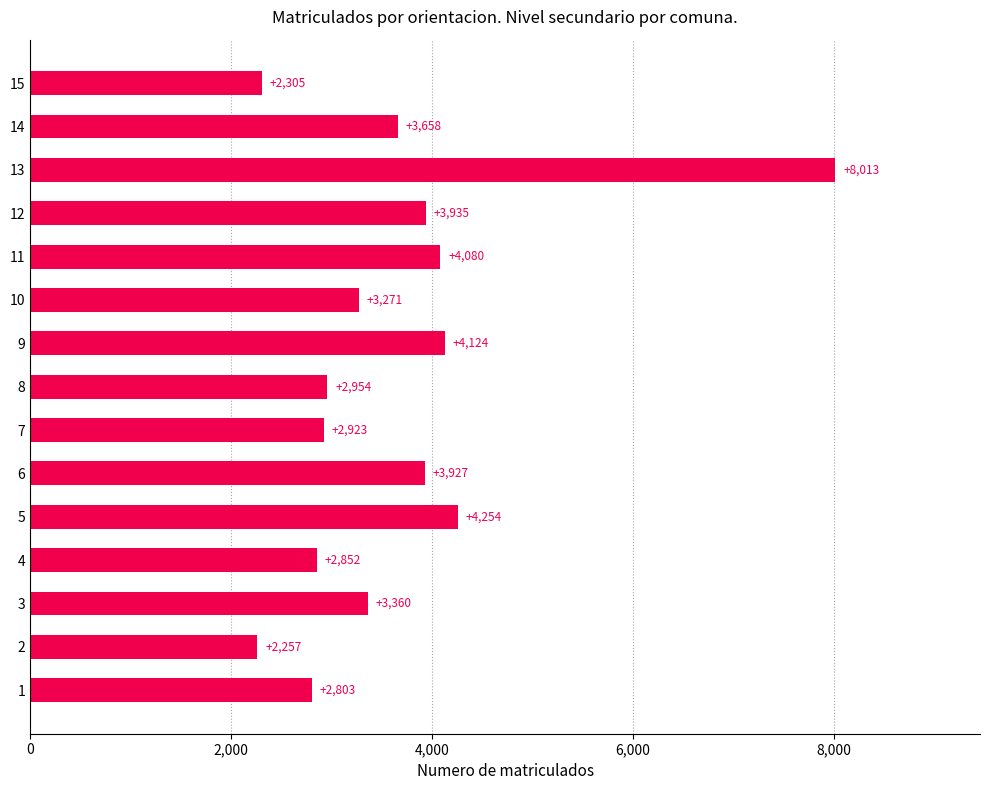

List the labels in order of value, largest first.

13, 5, 9, 11, 12, 6, 14, 3, 10, 8, 7, 4, 1, 15, 2